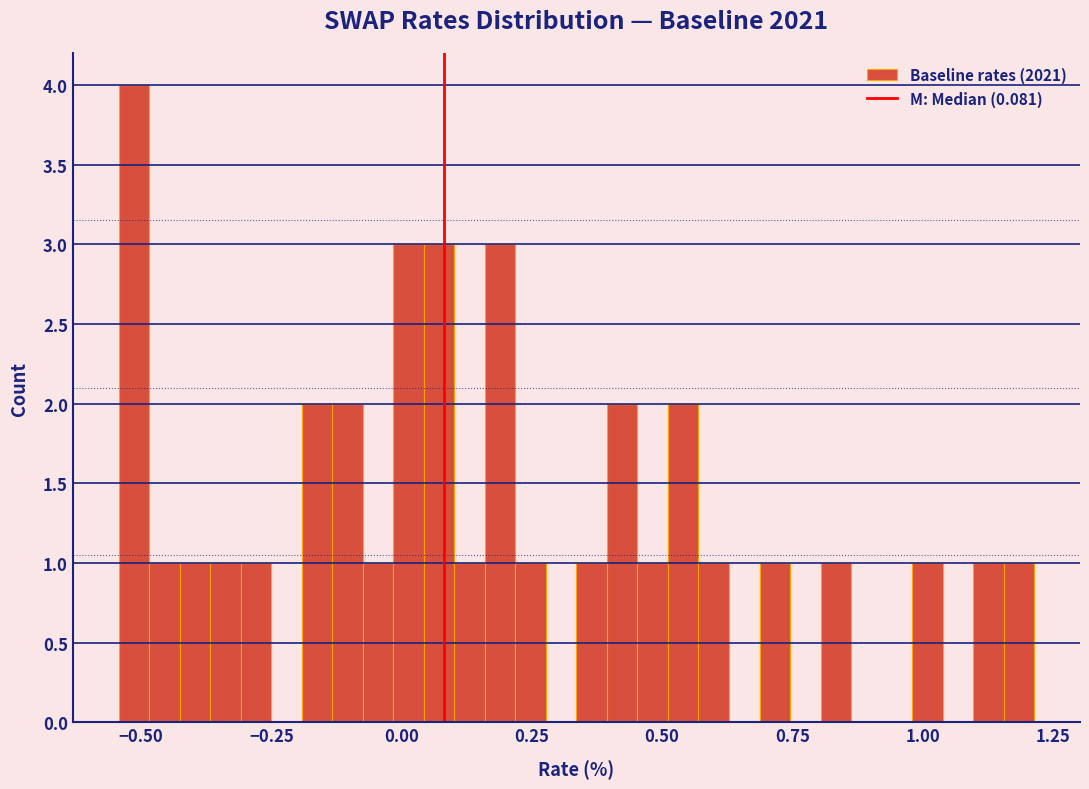

Read against the x-axis, roughly where is the centre of the tallest bar?

-0.50